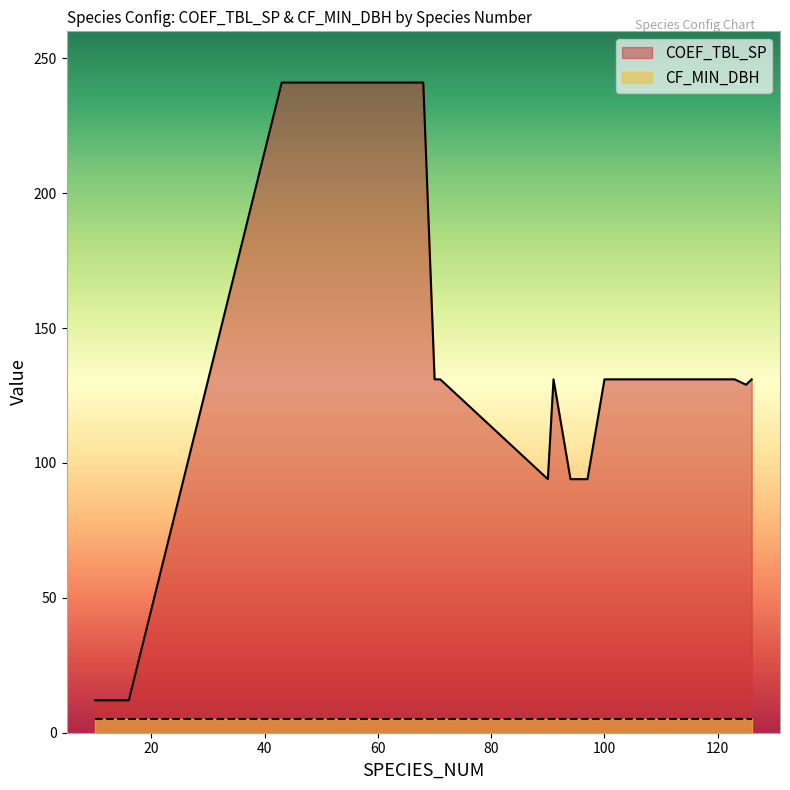

At which label is the value closest to 126?

125